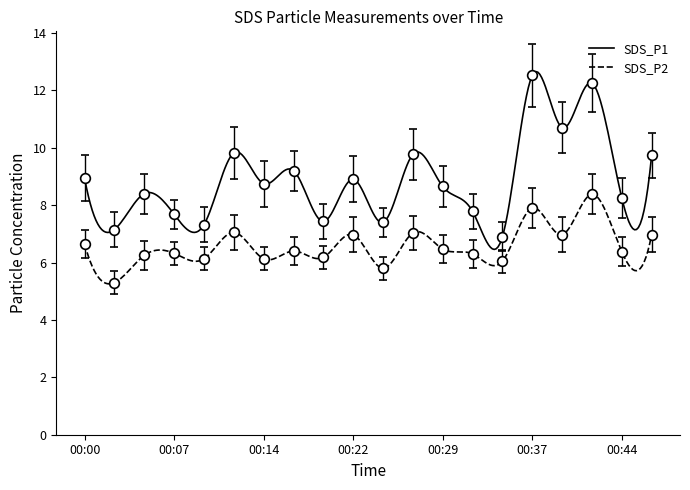

Which category has the lowest value in the SDS_P1 series?

00:34